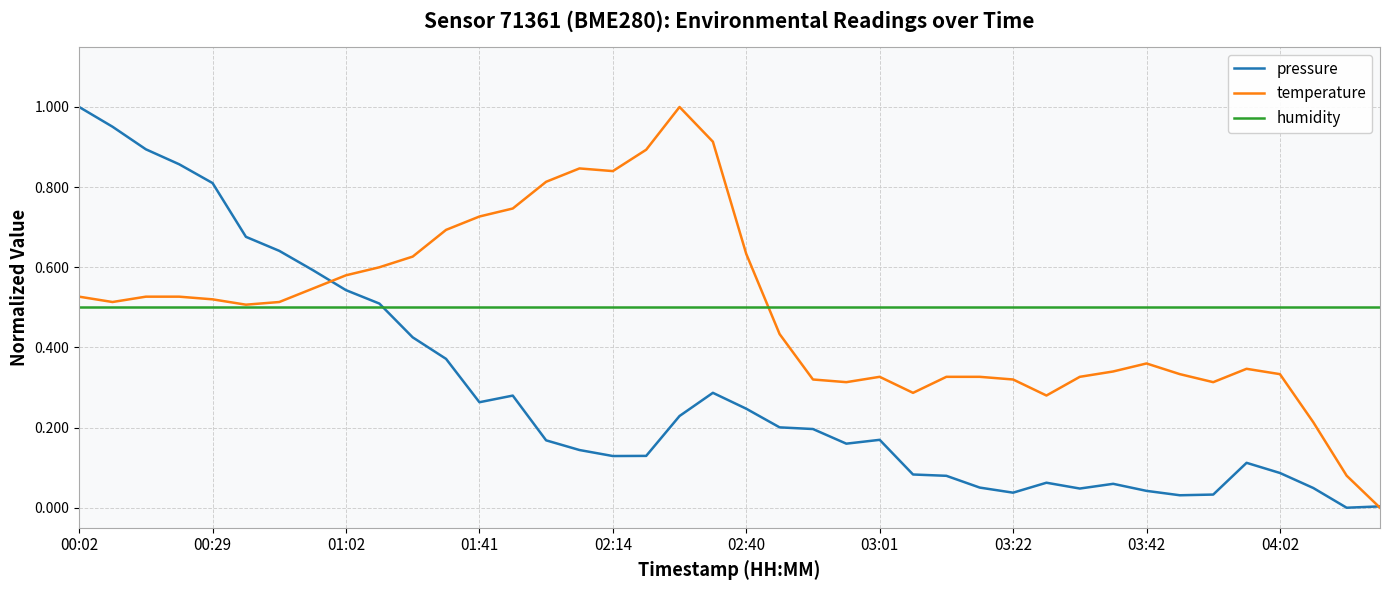

True or false: humidity has a value of 0.3 at 04:02.

False